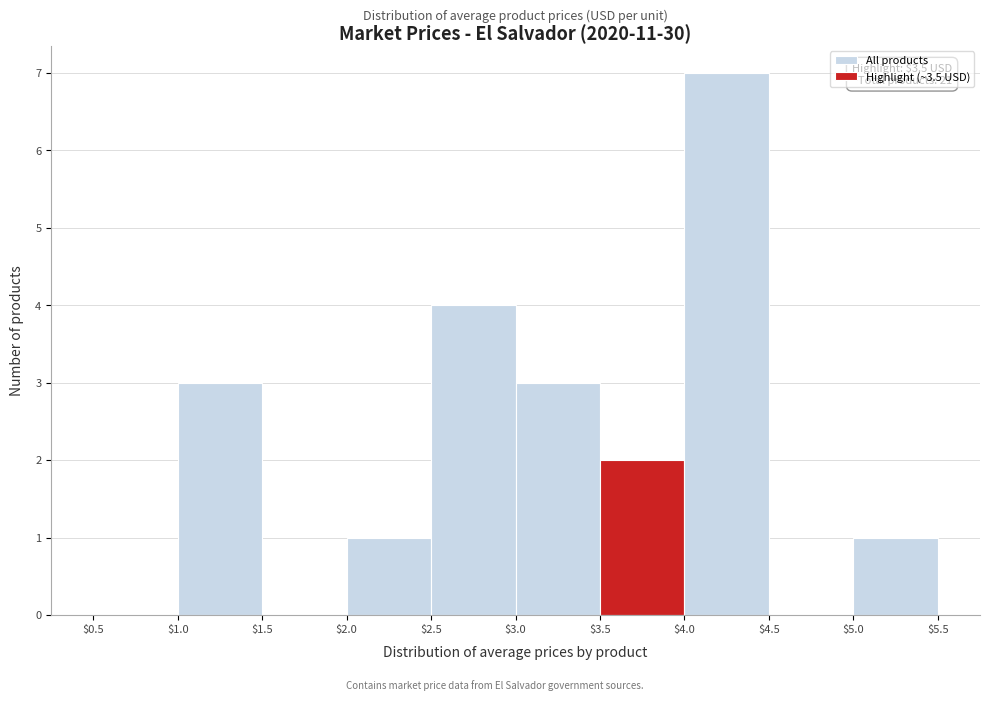

Which range on the x-axis has the tallest bar?

$4.0 to $4.5